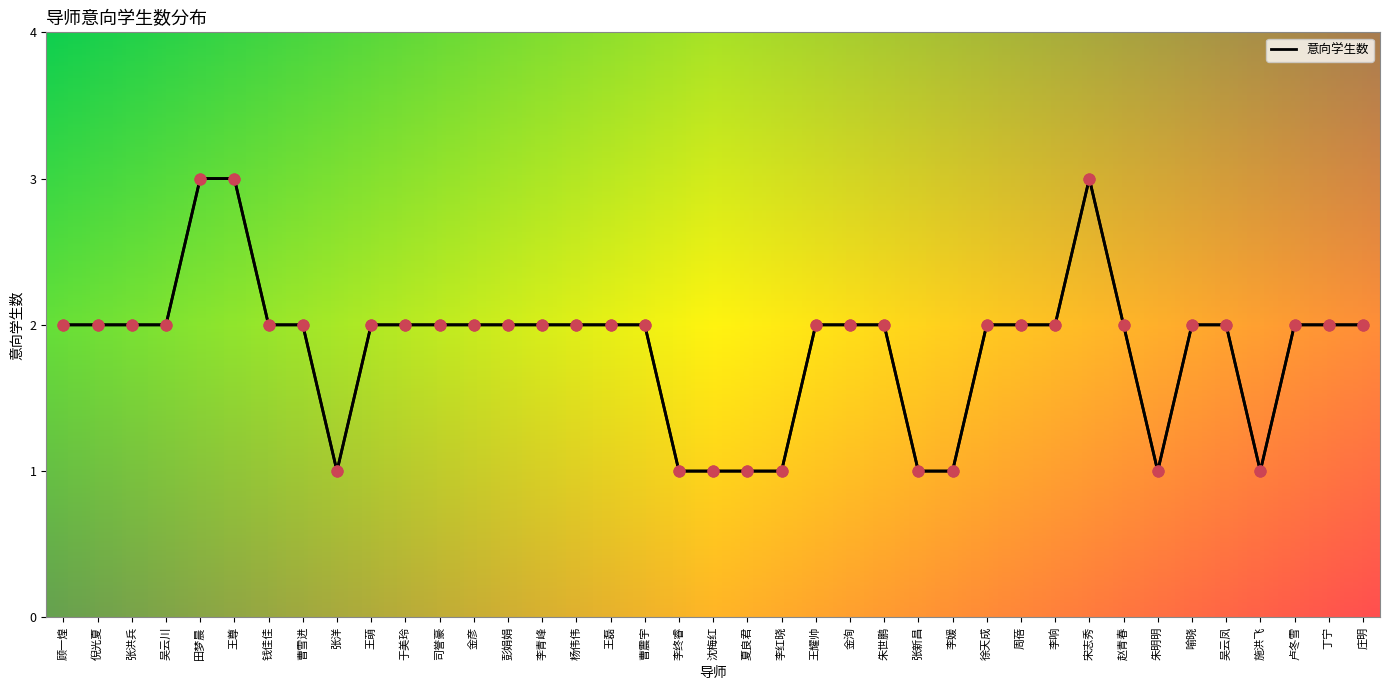

What is the ratio of the value at 朱明明 to the value at 庄明?

0.5